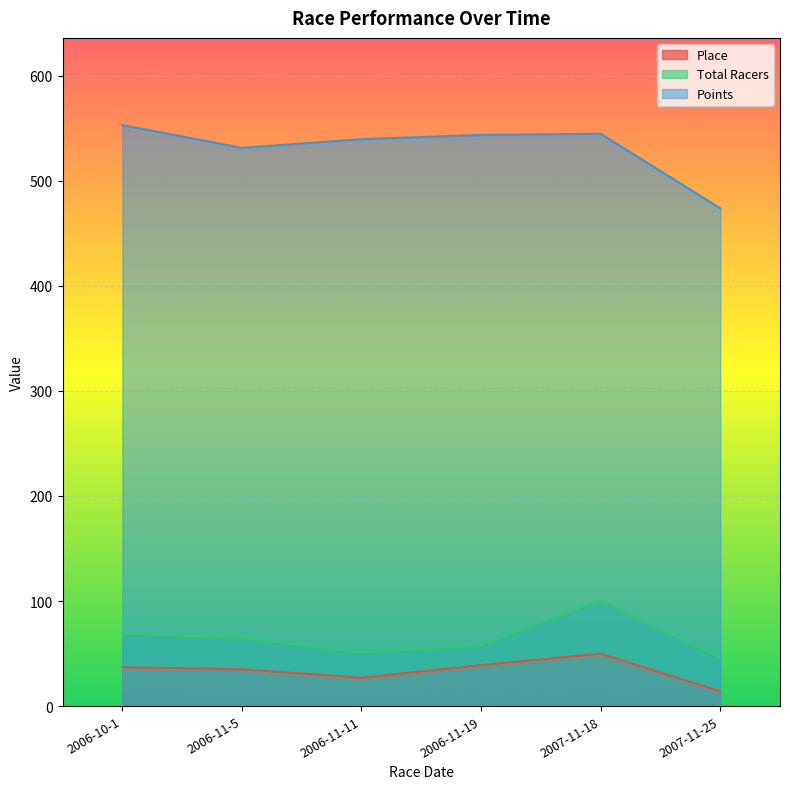

What is the maximum value for Total Racers?

101.0